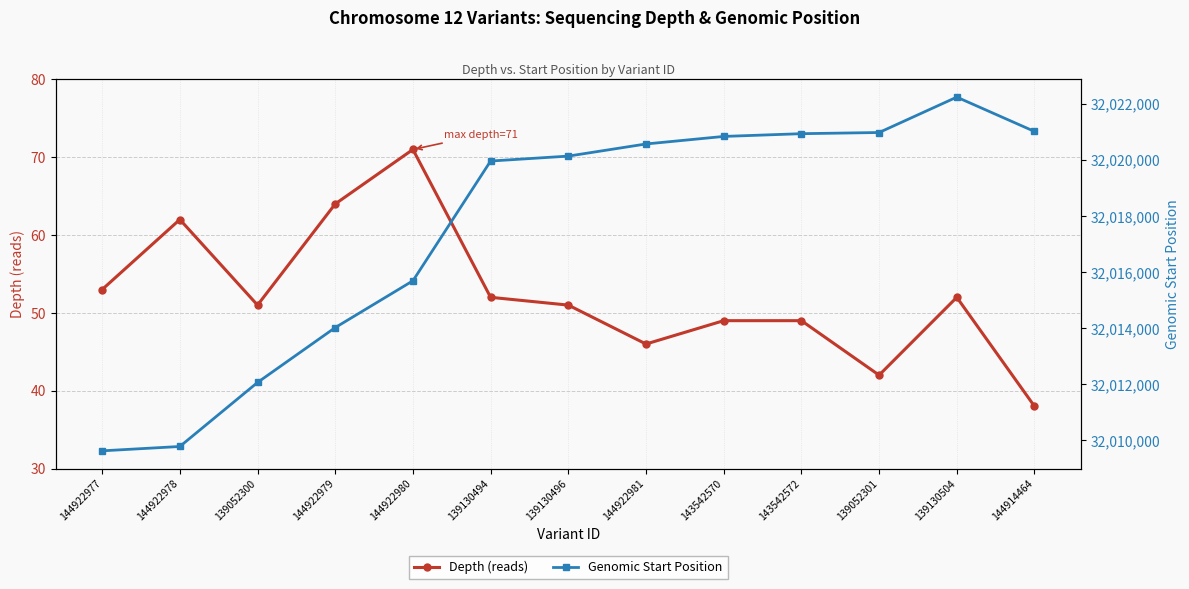

Where is Genomic Start Position nearest to the value 32015939?

144922980